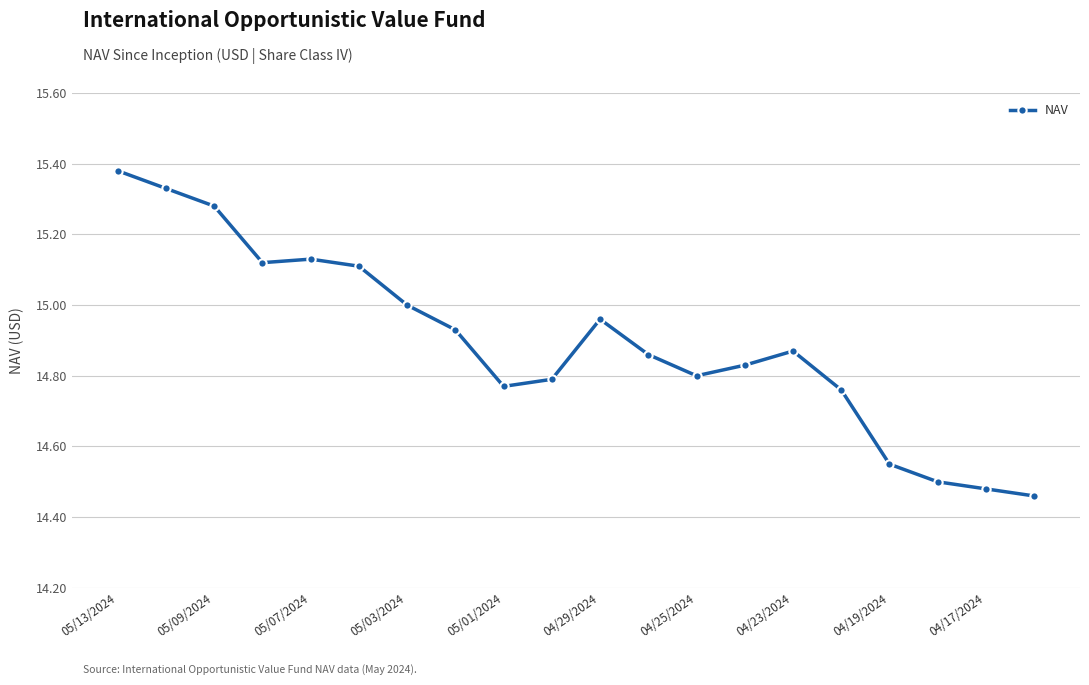

What is the difference between the maximum and minimum values?

0.9